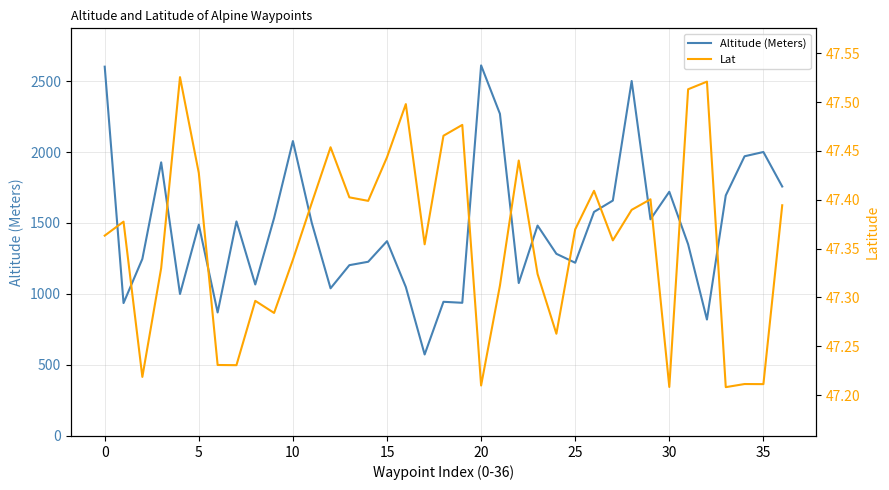

What is the difference between the Altitude (Meters) values at 31 and 13?

147.0